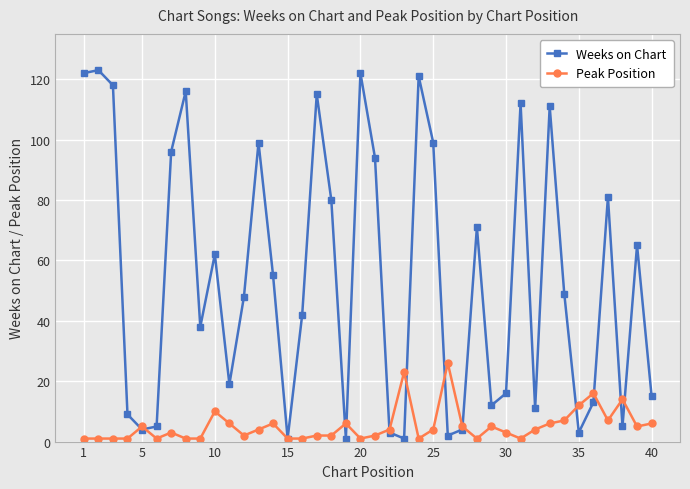

Which series ends up on top after the final intersection of Weeks on Chart and Peak Position?

Weeks on Chart